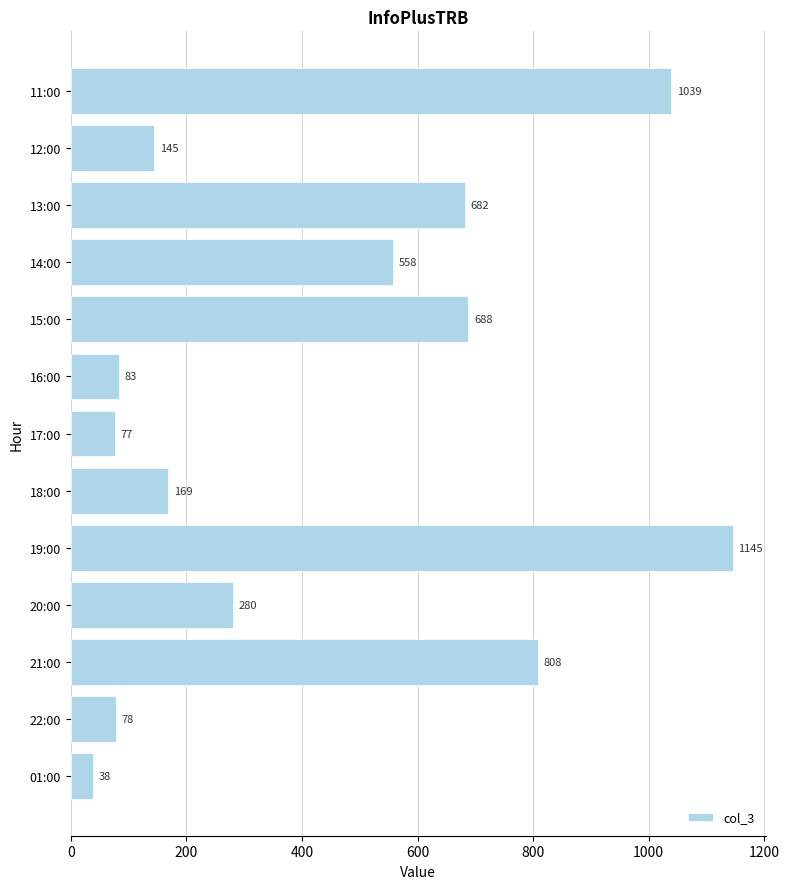

At which category does the chart reach its minimum across all series?

01:00